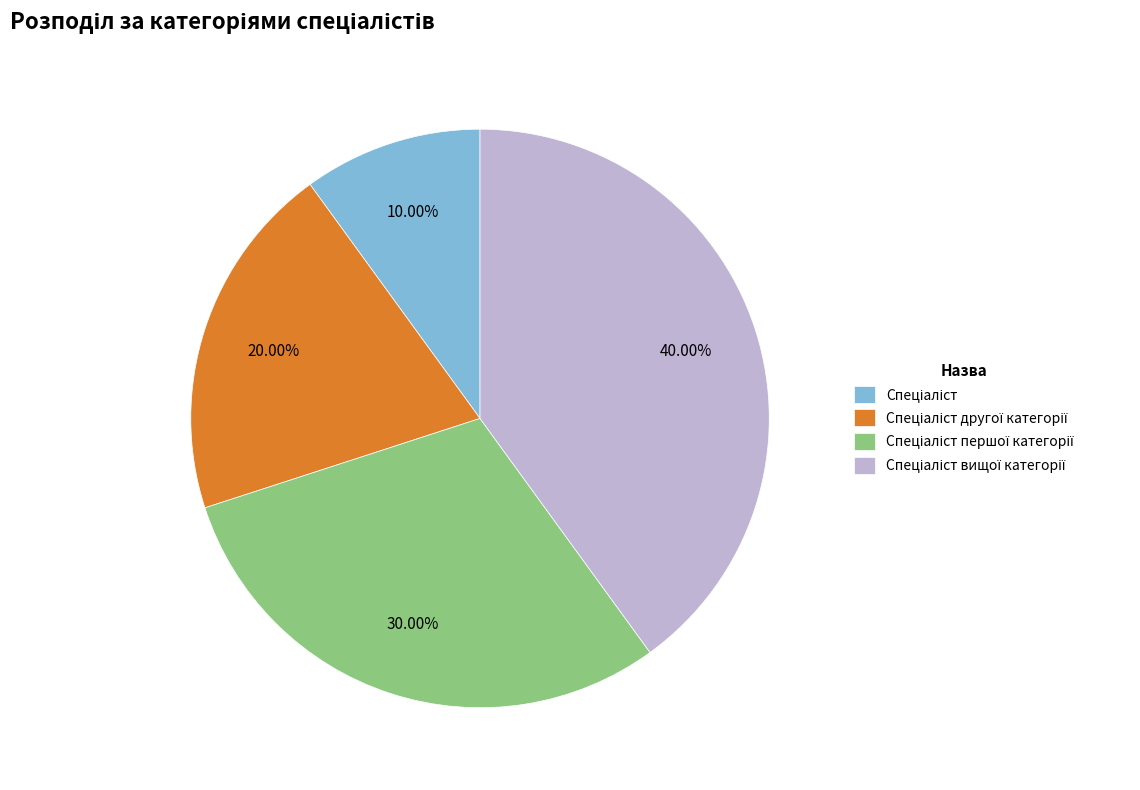

Does any single category account for the majority?

No